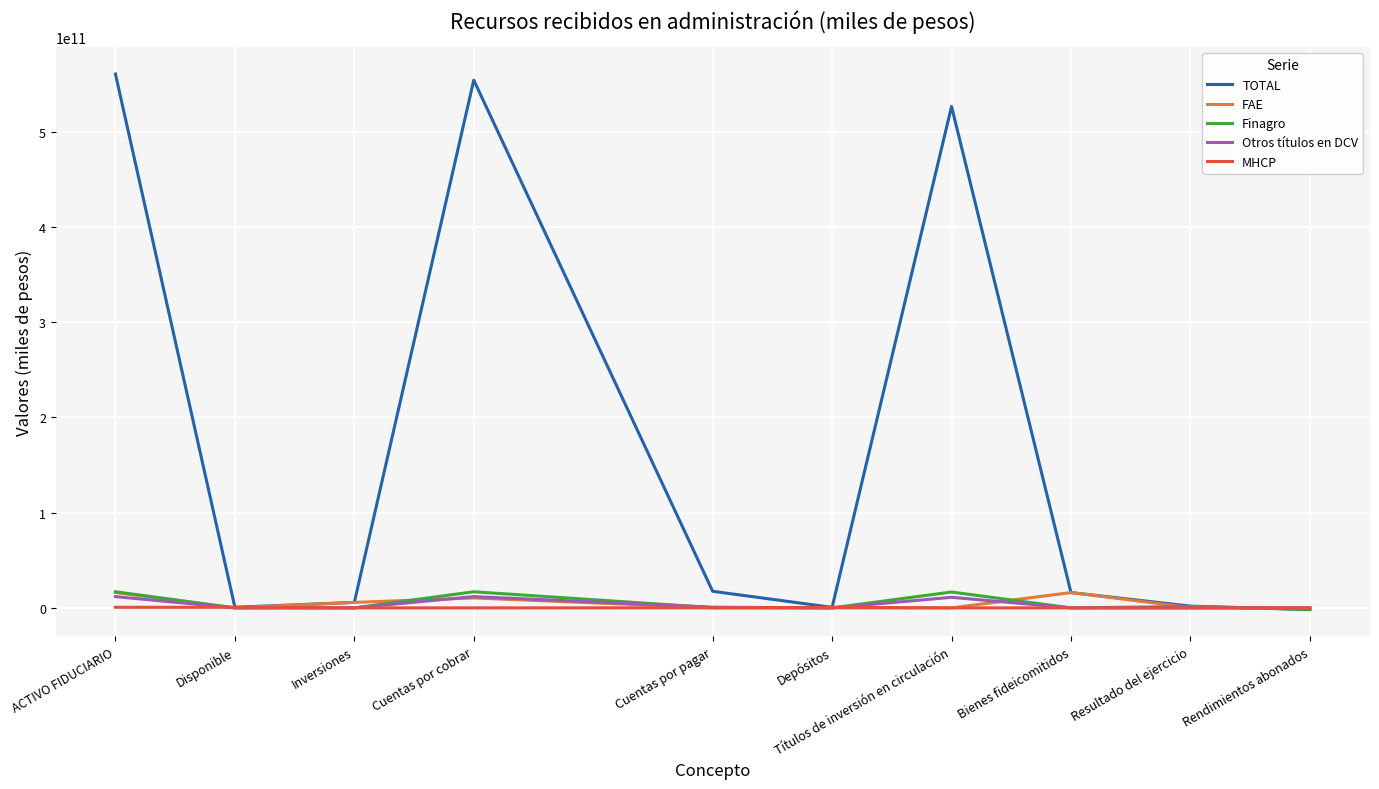

Count the MHCP values in the range 0 to 550230941.

8